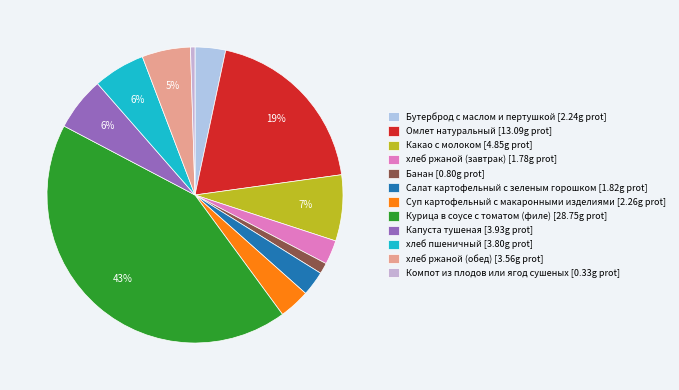

What is the largest slice in the pie chart?

Курица в соусе с томатом (филе)